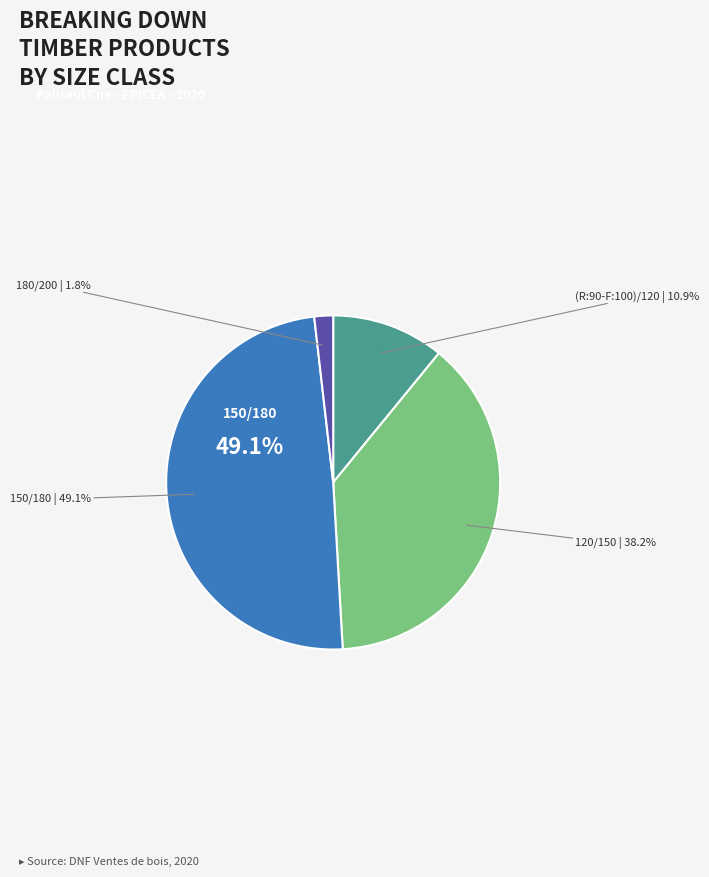

Which category has the smallest portion of the pie?

180/200